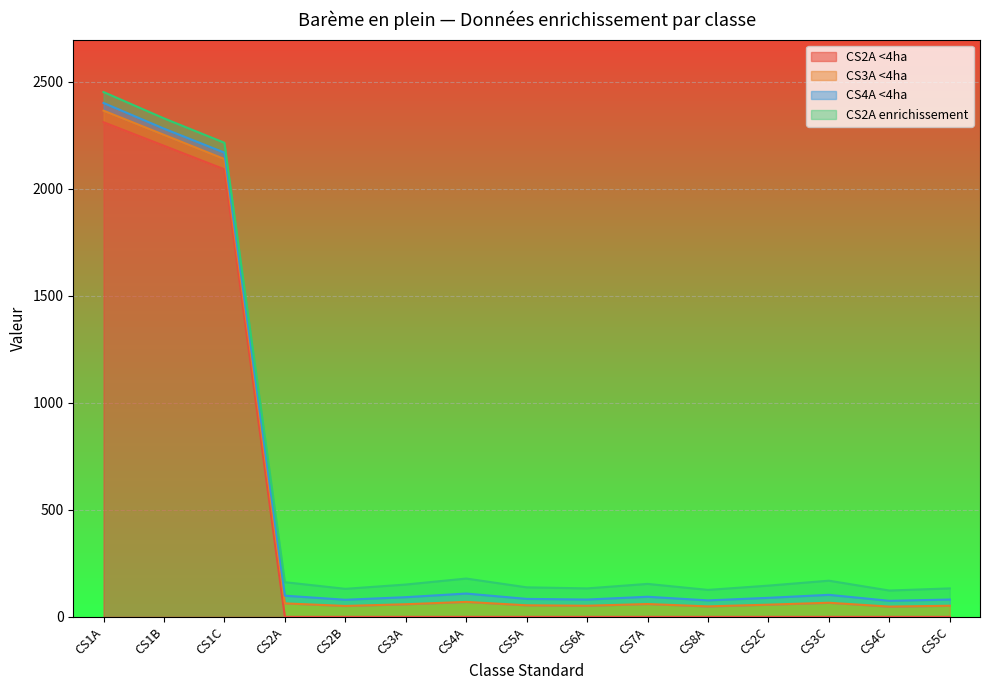

Which series has the largest range (max minus min)?

CS2A <4ha